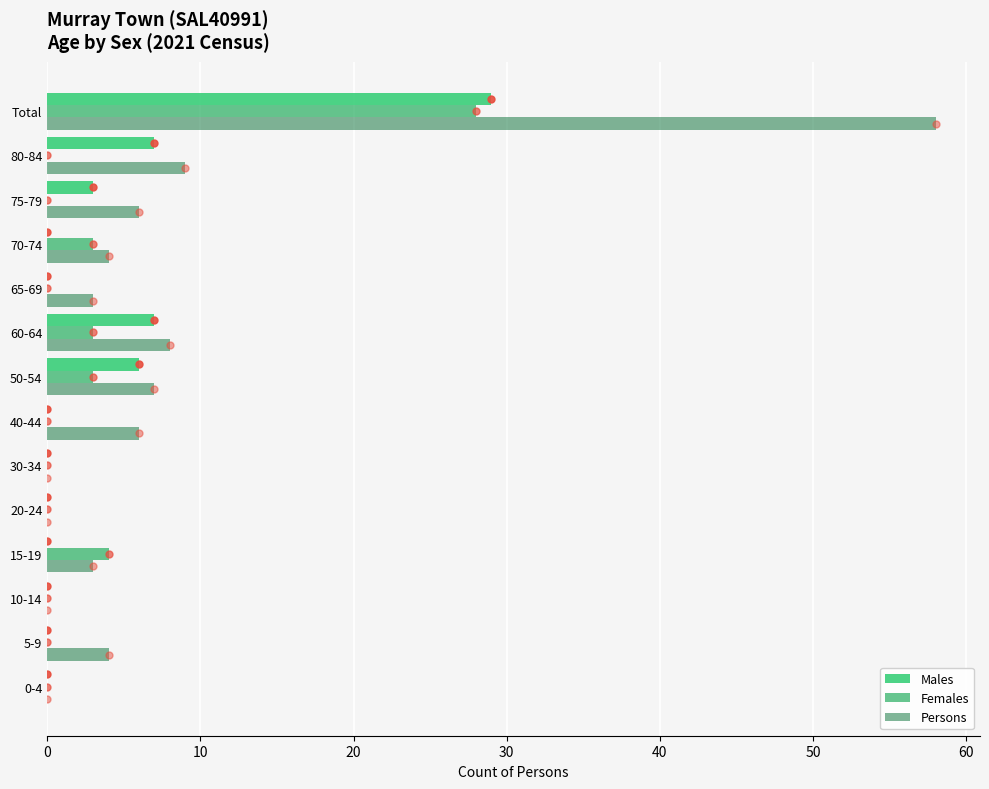

Count the number of data series in this chart.

3